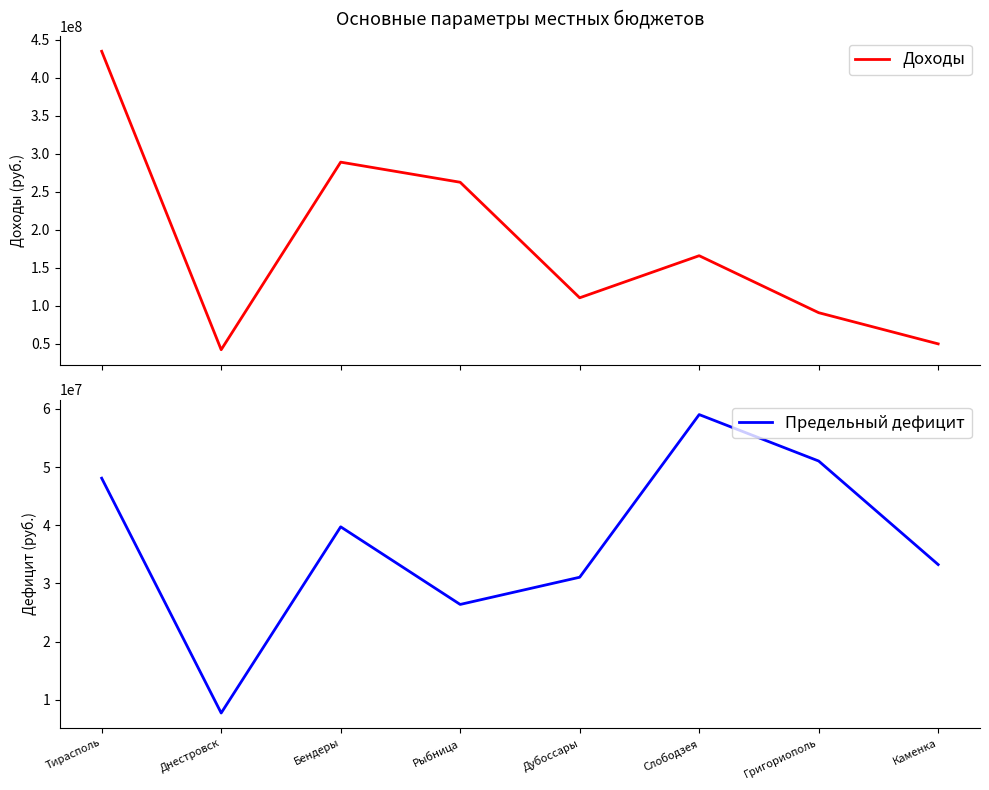

True or false: Доходы and Предельный дефицит cross at least once.

False